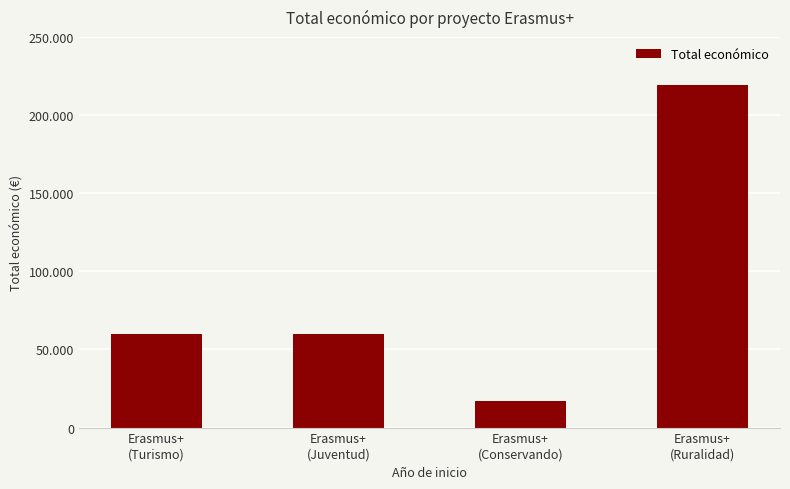

What is the label of the 3rd bar from the right?

Erasmus+
(Juventud)